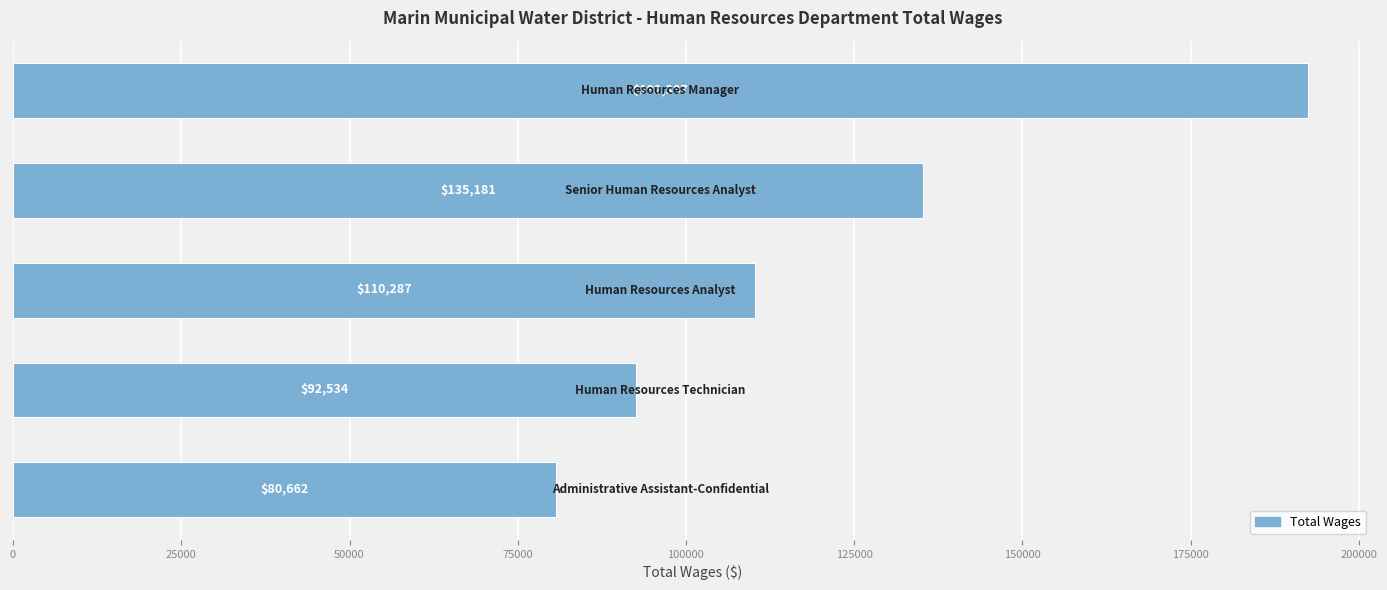

How many values are between 92534 and 135181?

3